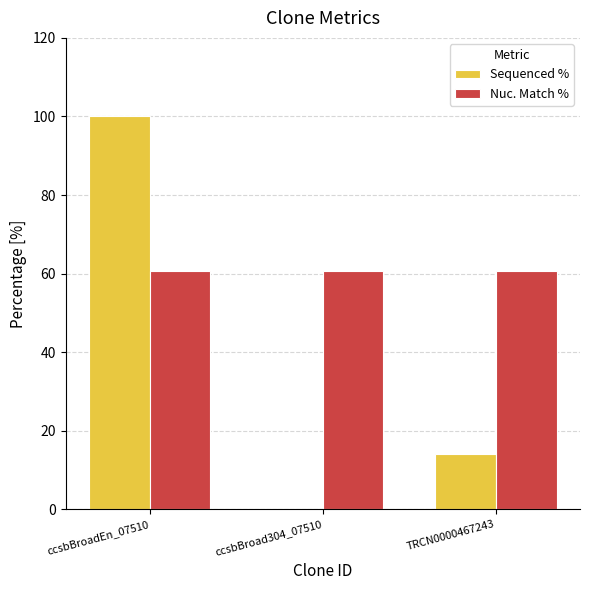

Are the bars grouped side by side (vs. stacked)?

Yes